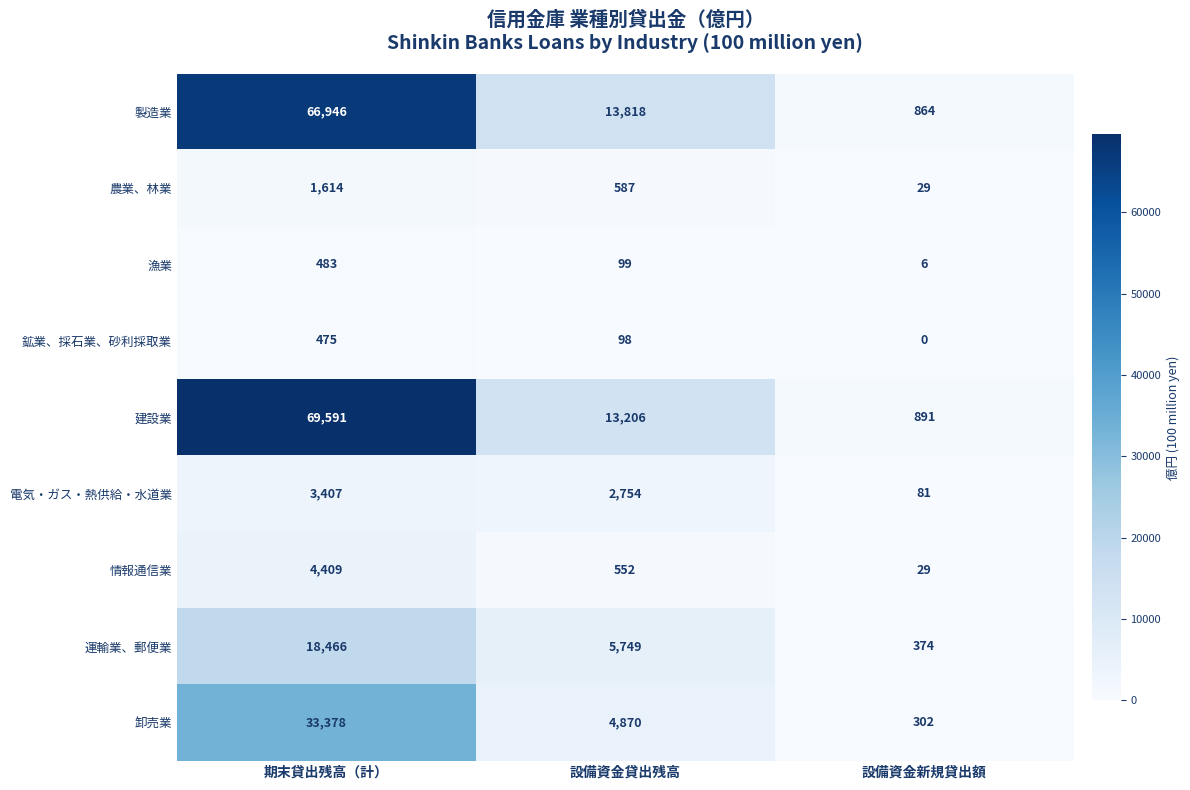

At which category does the chart reach its minimum across all series?

設備資金新規貸出額